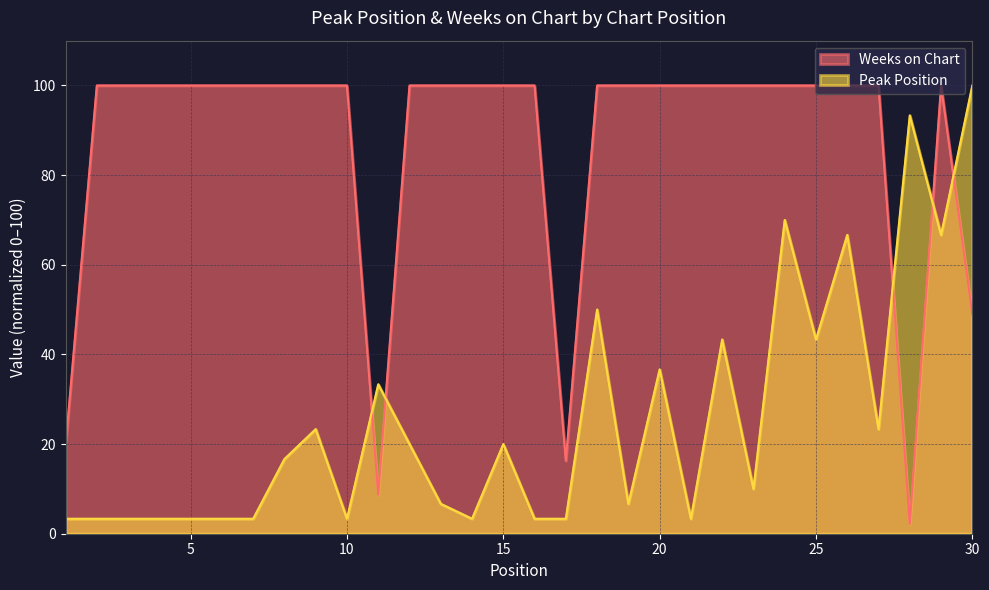

What are all the series names shown in the legend?

Weeks on Chart, Peak Position